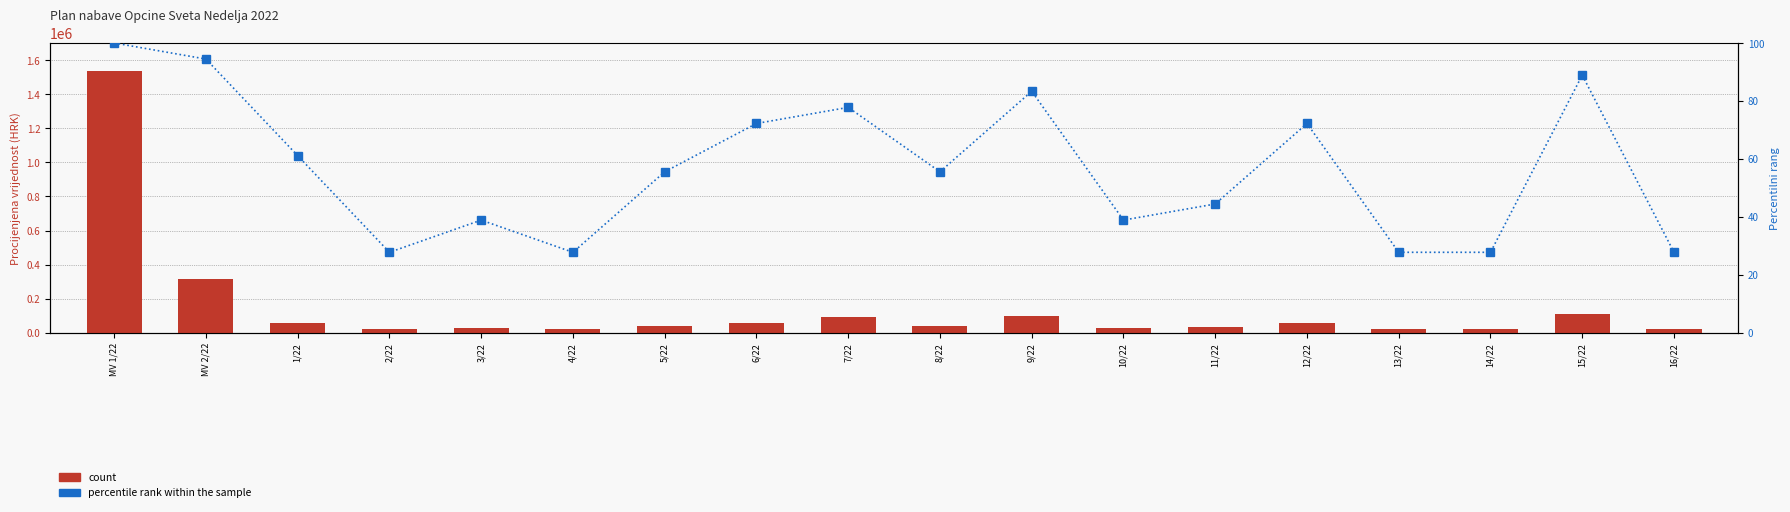

True or false: percentile rank within the sample has a value of 44.4 at 11/22.

True